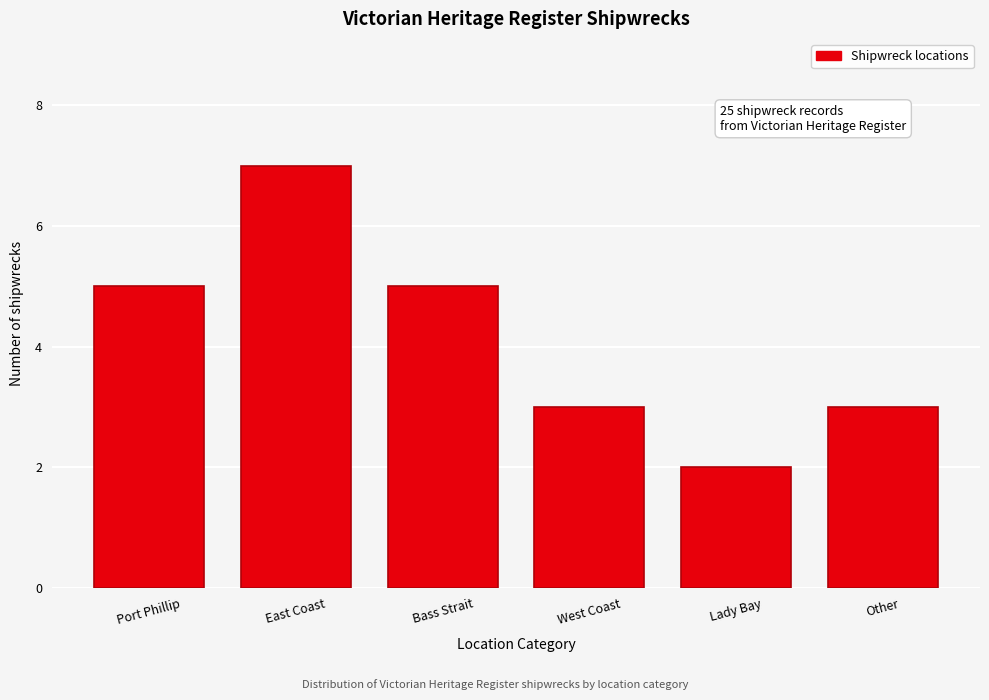

Reading right to left, list all the values displayed in this chart.

3	2	3	5	7	5